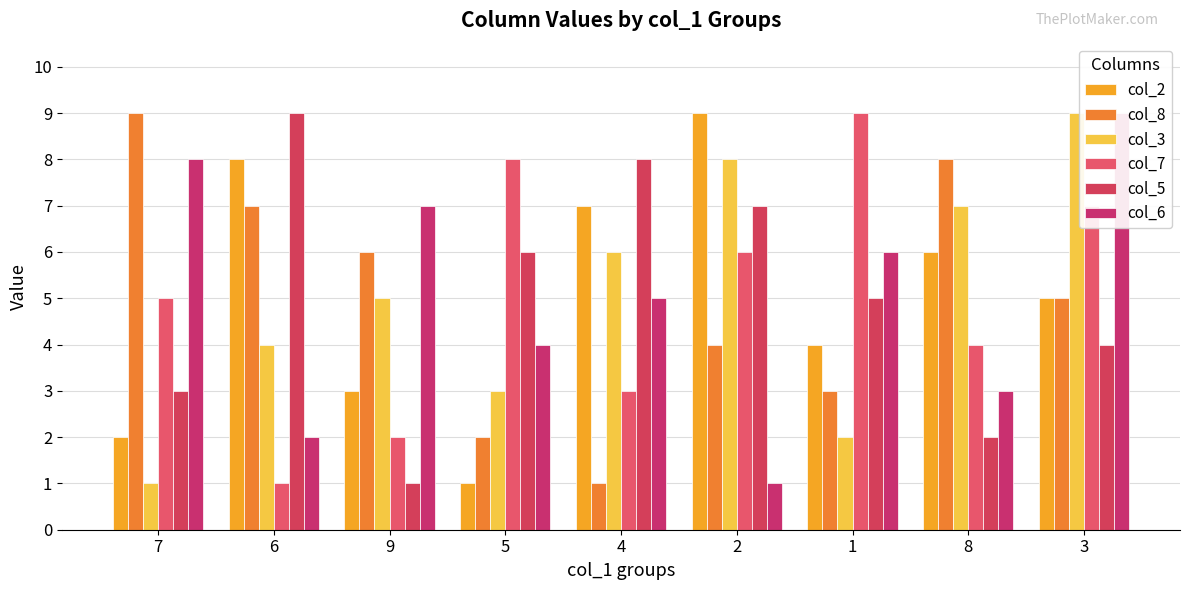

What is the lowest value of the col_2 series?

1